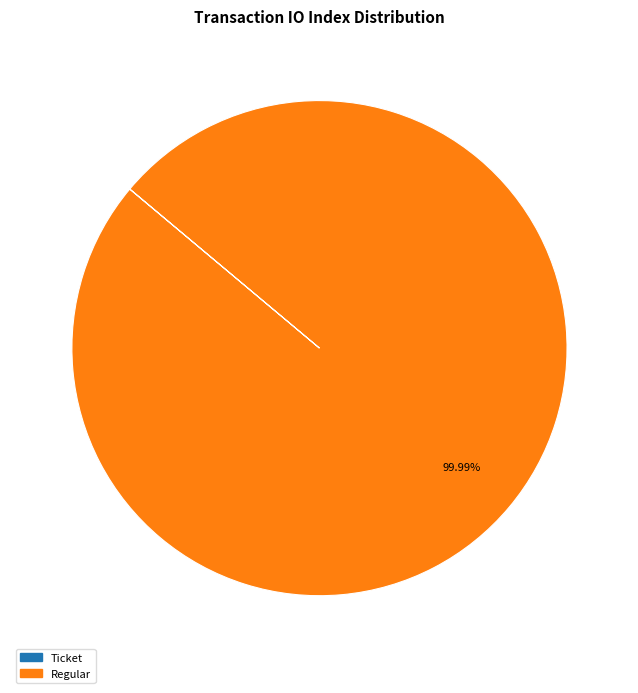

Which slice is the largest?

Regular